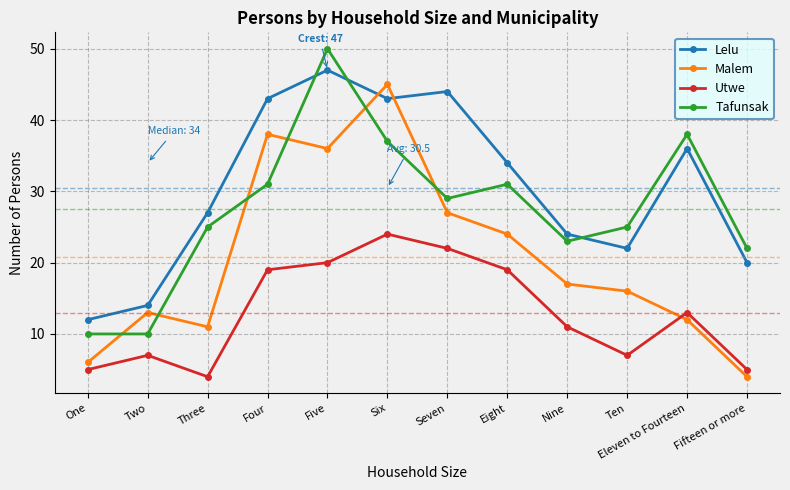

What is the spread (max minus min) of values at Nine?

13